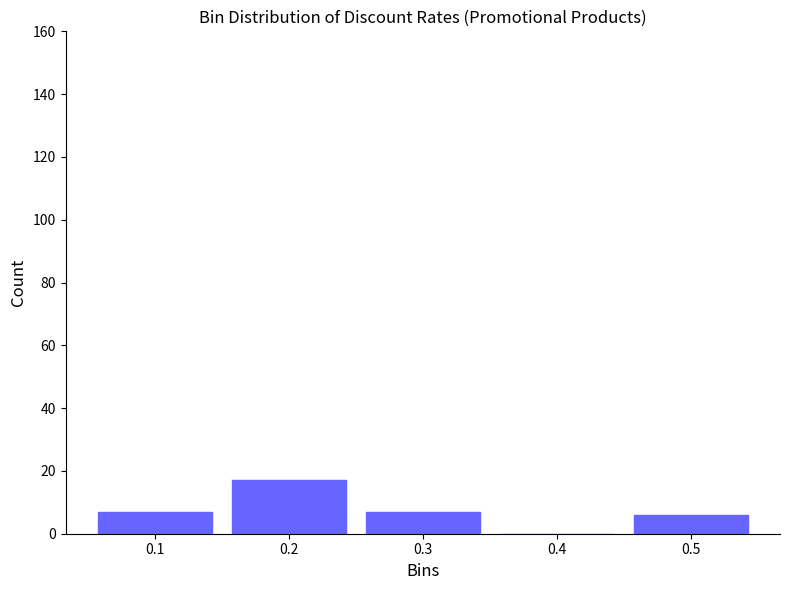

Reading left to right, extract all data points from this chart.

0.1=7	0.2=17	0.3=7	0.4=0	0.5=6